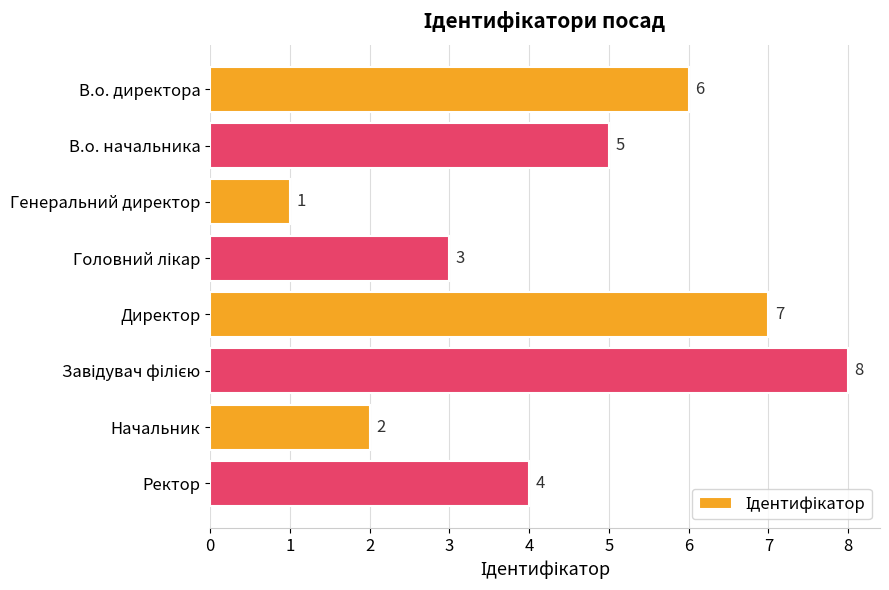

Reading top to bottom, list all the values displayed in this chart.

6	5	1	3	7	8	2	4